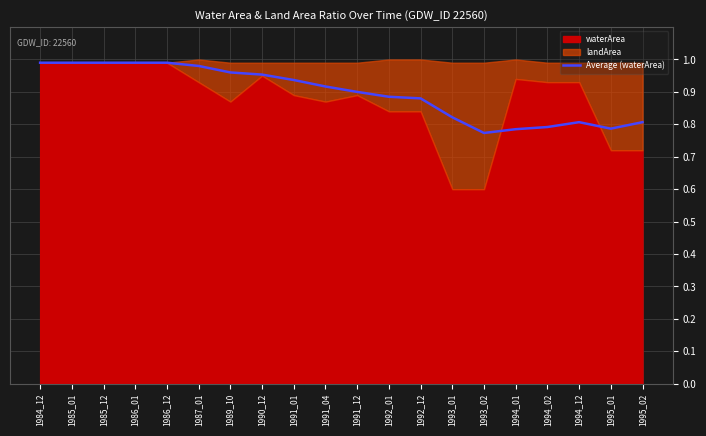

Reading right to left, extract all data points from this chart.

1995_02=0.8	1995_01=0.8	1994_12=0.8	1994_02=0.8	1994_01=0.8	1993_02=0.8	1993_01=0.8	1992_12=0.9	1992_01=0.9	1991_12=0.9	1991_04=0.9	1991_01=0.9	1990_12=1.0	1989_10=1.0	1987_01=1.0	1986_12=1.0	1986_01=1.0	1985_12=1.0	1985_01=1.0	1984_12=1.0